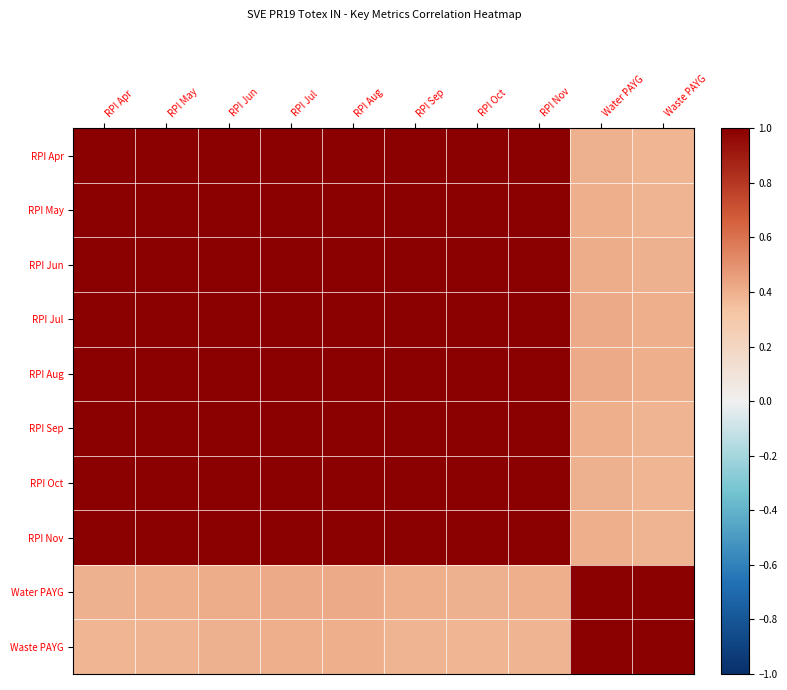

Reading left to right, transcribe all the data shown in this chart.

RPI Apr: RPI Apr=1.0	RPI May=1.0	RPI Jun=1.0	RPI Jul=1.0	RPI Aug=1.0	RPI Sep=1.0	RPI Oct=1.0	RPI Nov=1.0	Water PAYG=0.4	Waste PAYG=0.4
RPI May: RPI Apr=1.0	RPI May=1.0	RPI Jun=1.0	RPI Jul=1.0	RPI Aug=1.0	RPI Sep=1.0	RPI Oct=1.0	RPI Nov=1.0	Water PAYG=0.4	Waste PAYG=0.4
RPI Jun: RPI Apr=1.0	RPI May=1.0	RPI Jun=1.0	RPI Jul=1.0	RPI Aug=1.0	RPI Sep=1.0	RPI Oct=1.0	RPI Nov=1.0	Water PAYG=0.4	Waste PAYG=0.4
RPI Jul: RPI Apr=1.0	RPI May=1.0	RPI Jun=1.0	RPI Jul=1.0	RPI Aug=1.0	RPI Sep=1.0	RPI Oct=1.0	RPI Nov=1.0	Water PAYG=0.4	Waste PAYG=0.4
RPI Aug: RPI Apr=1.0	RPI May=1.0	RPI Jun=1.0	RPI Jul=1.0	RPI Aug=1.0	RPI Sep=1.0	RPI Oct=1.0	RPI Nov=1.0	Water PAYG=0.4	Waste PAYG=0.4
RPI Sep: RPI Apr=1.0	RPI May=1.0	RPI Jun=1.0	RPI Jul=1.0	RPI Aug=1.0	RPI Sep=1.0	RPI Oct=1.0	RPI Nov=1.0	Water PAYG=0.4	Waste PAYG=0.4
RPI Oct: RPI Apr=1.0	RPI May=1.0	RPI Jun=1.0	RPI Jul=1.0	RPI Aug=1.0	RPI Sep=1.0	RPI Oct=1.0	RPI Nov=1.0	Water PAYG=0.4	Waste PAYG=0.4
RPI Nov: RPI Apr=1.0	RPI May=1.0	RPI Jun=1.0	RPI Jul=1.0	RPI Aug=1.0	RPI Sep=1.0	RPI Oct=1.0	RPI Nov=1.0	Water PAYG=0.4	Waste PAYG=0.4
Water PAYG: RPI Apr=0.4	RPI May=0.4	RPI Jun=0.4	RPI Jul=0.4	RPI Aug=0.4	RPI Sep=0.4	RPI Oct=0.4	RPI Nov=0.4	Water PAYG=1.0	Waste PAYG=1.0
Waste PAYG: RPI Apr=0.4	RPI May=0.4	RPI Jun=0.4	RPI Jul=0.4	RPI Aug=0.4	RPI Sep=0.4	RPI Oct=0.4	RPI Nov=0.4	Water PAYG=1.0	Waste PAYG=1.0